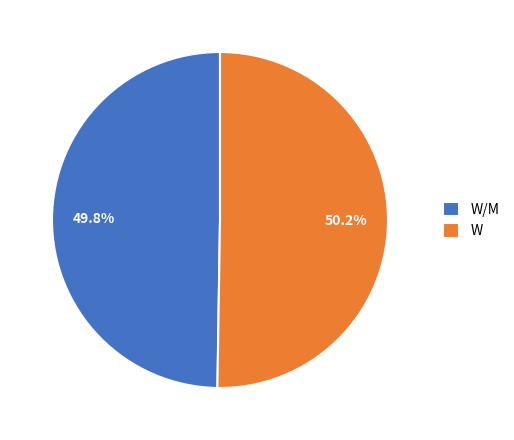

Combined, what portion of the pie is W and W/M?

100.0%